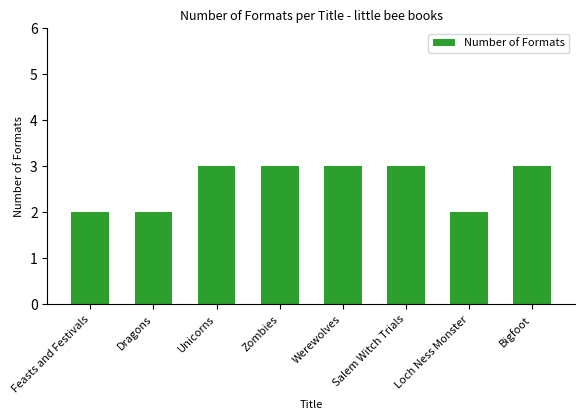

What is the greatest value displayed?

3